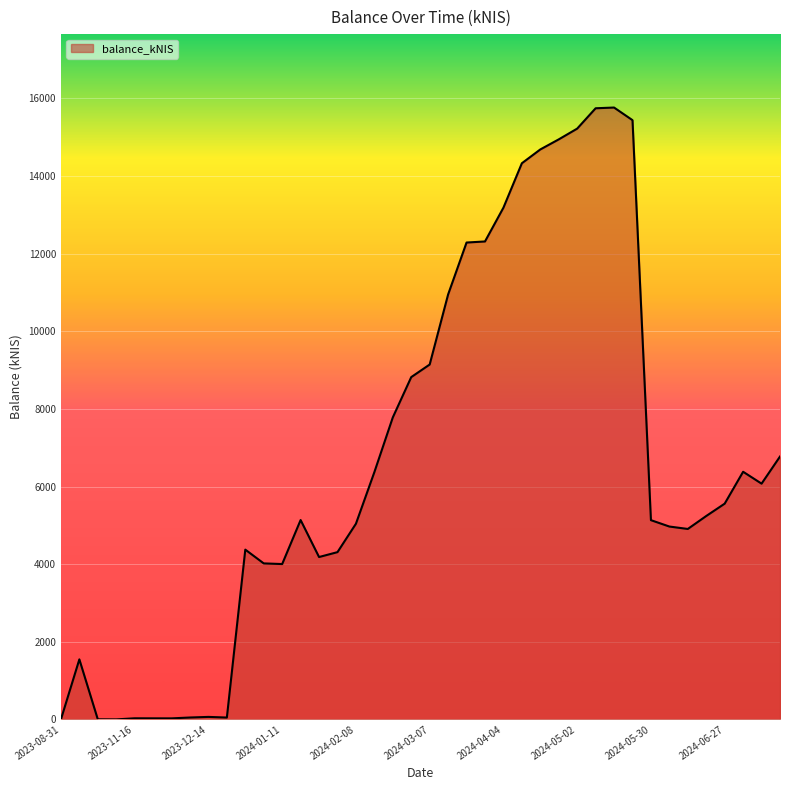

What is the maximum value shown in the chart?

15763.4